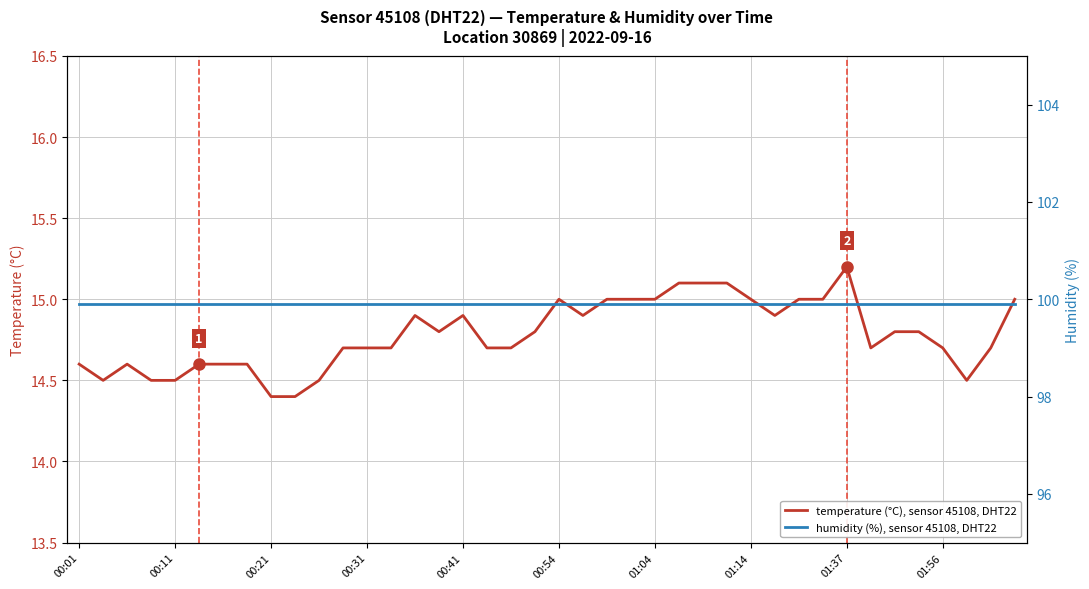

What is the difference between the second highest and minimum values in the temperature (°C), sensor 45108, DHT22 series?

0.7